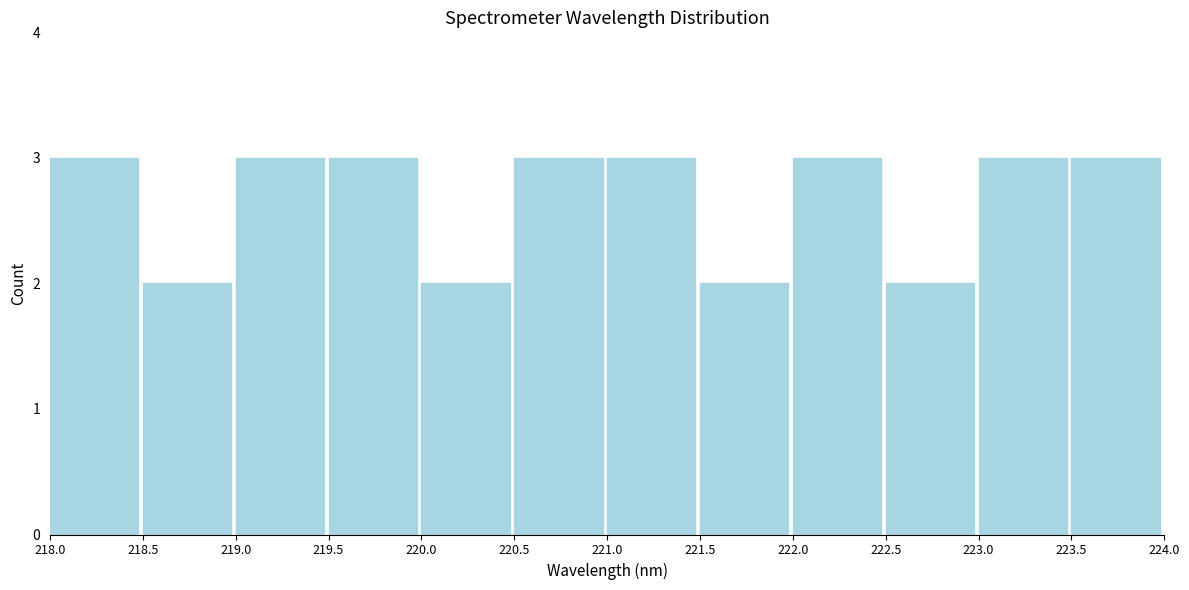

How tall is the bar that spans 219.5 to 220.0 on the x-axis? The values are not printed on the chart, so give them approximately, as read against the axis.

3